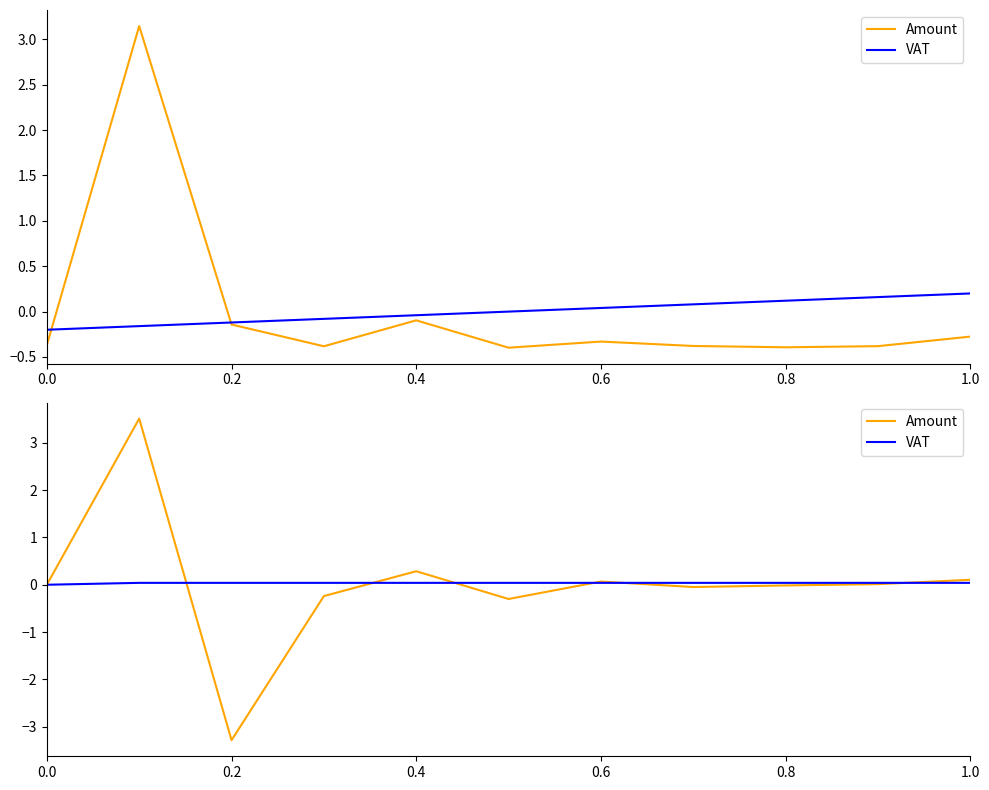

Which series has the widest spread of values?

Amount